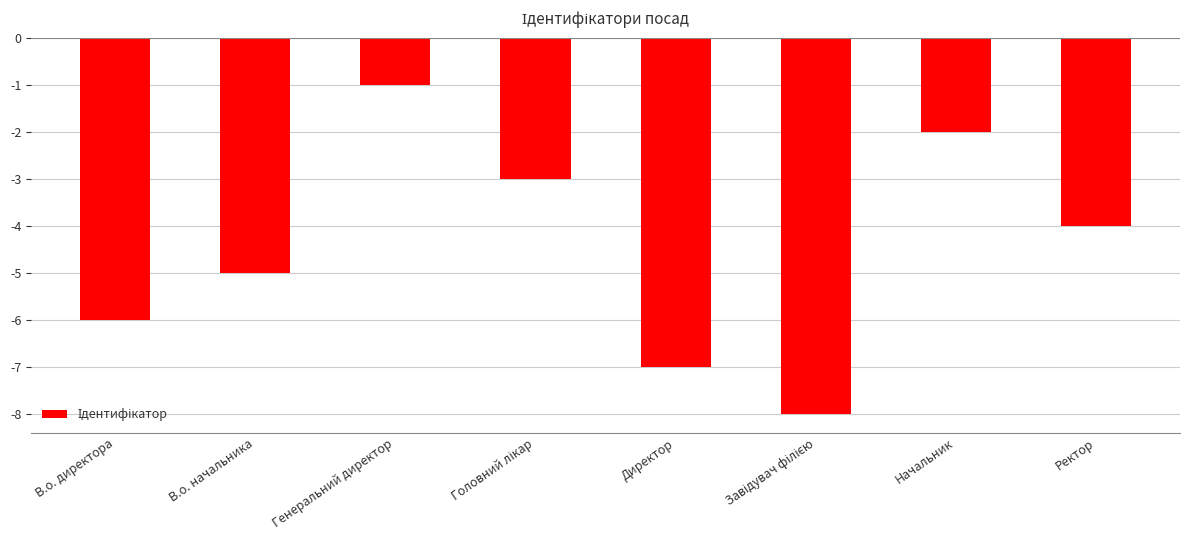

What is the value of the 2nd bar from the left?

-5